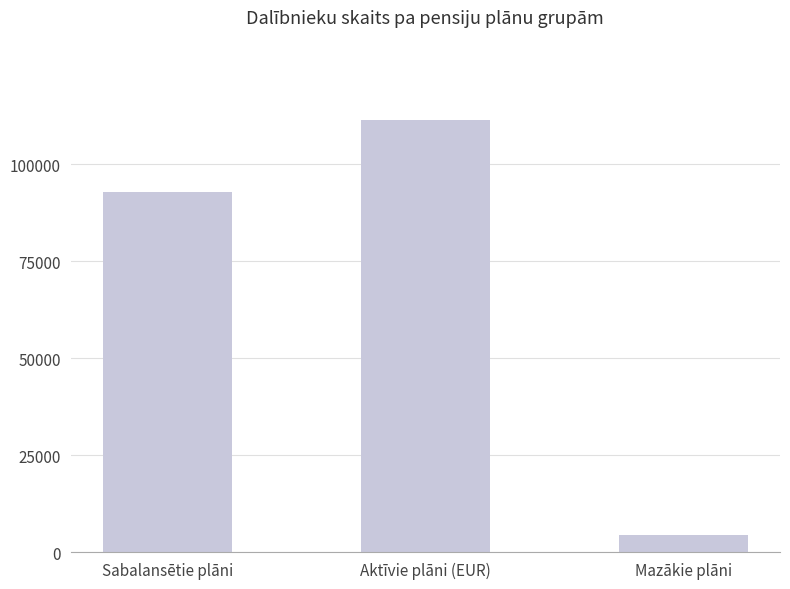

What is the difference between the maximum and minimum values?

107089